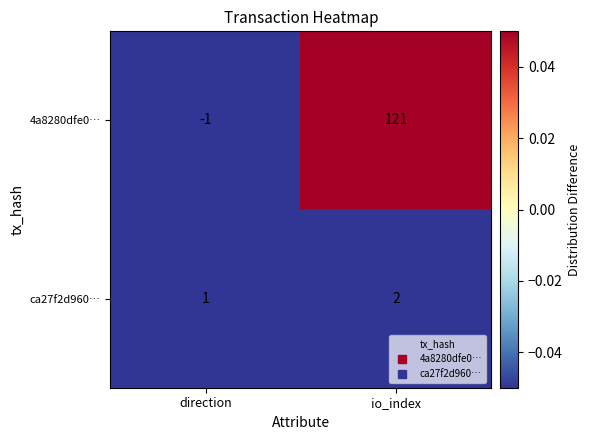

Reading right to left, what are all the values shown in this chart?

4a8280dfe0…: io_index=121	direction=-1
ca27f2d960…: io_index=2	direction=1